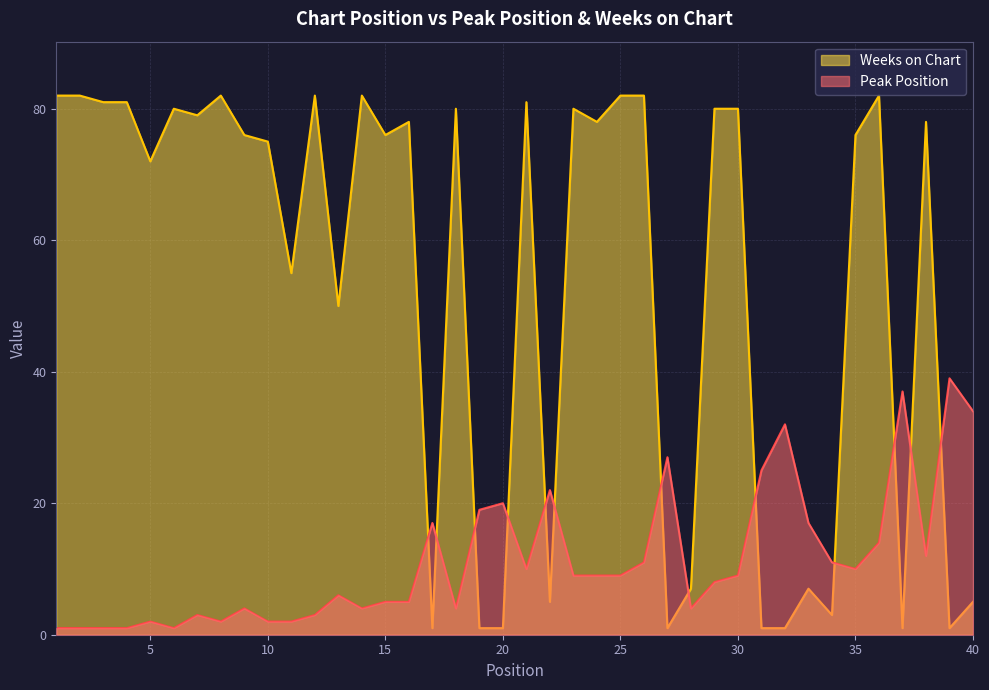

What is the minimum value shown in the chart?

1